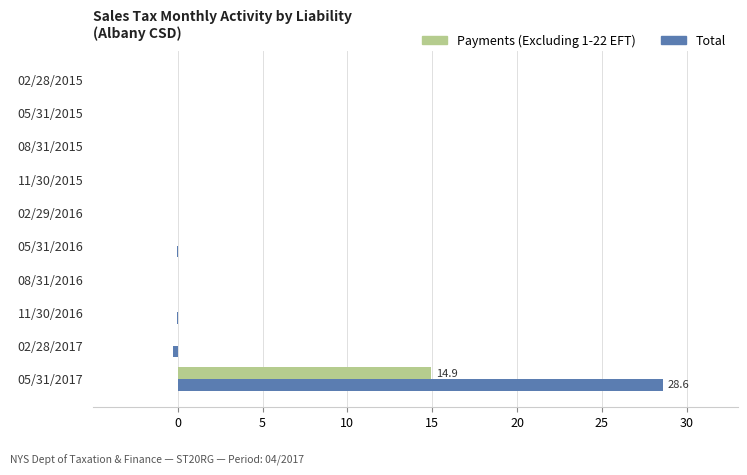

Count the number of data series in this chart.

2